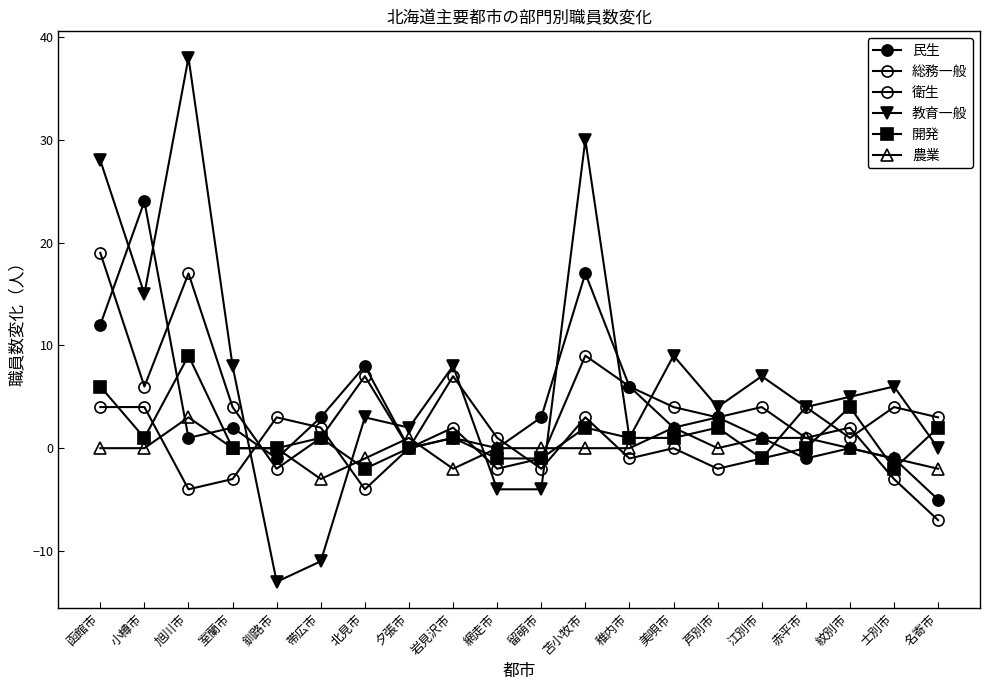

True or false: 民生 has more than 2 interior local peaks.

True